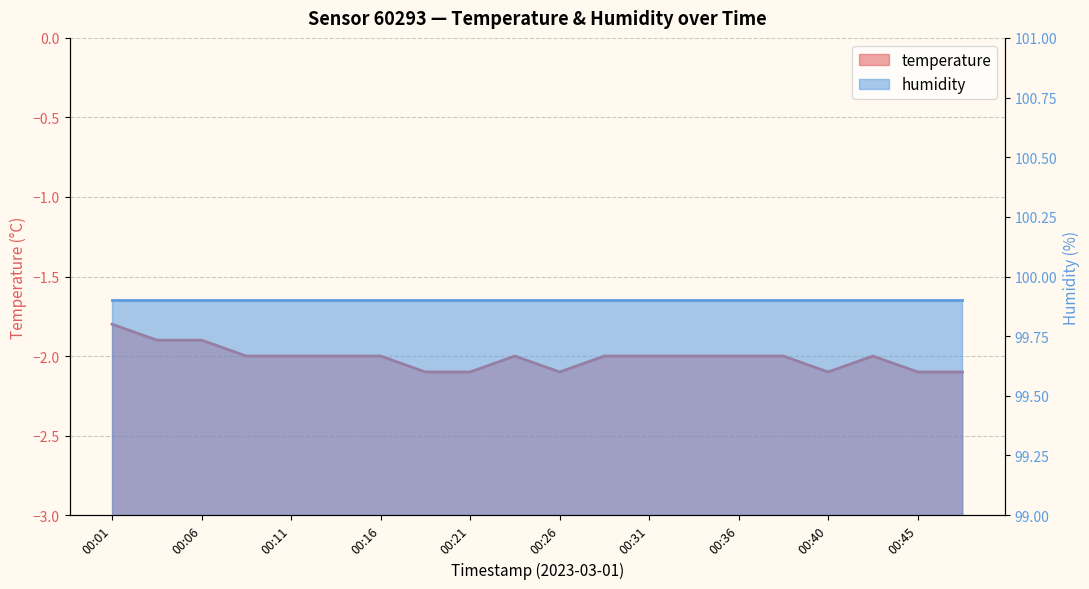

Rank the categories by value from lowest to highest.

00:18, 00:21, 00:26, 00:40, 00:45, 00:48, 00:08, 00:11, 00:13, 00:16, 00:23, 00:28, 00:31, 00:33, 00:36, 00:38, 00:43, 00:03, 00:06, 00:01